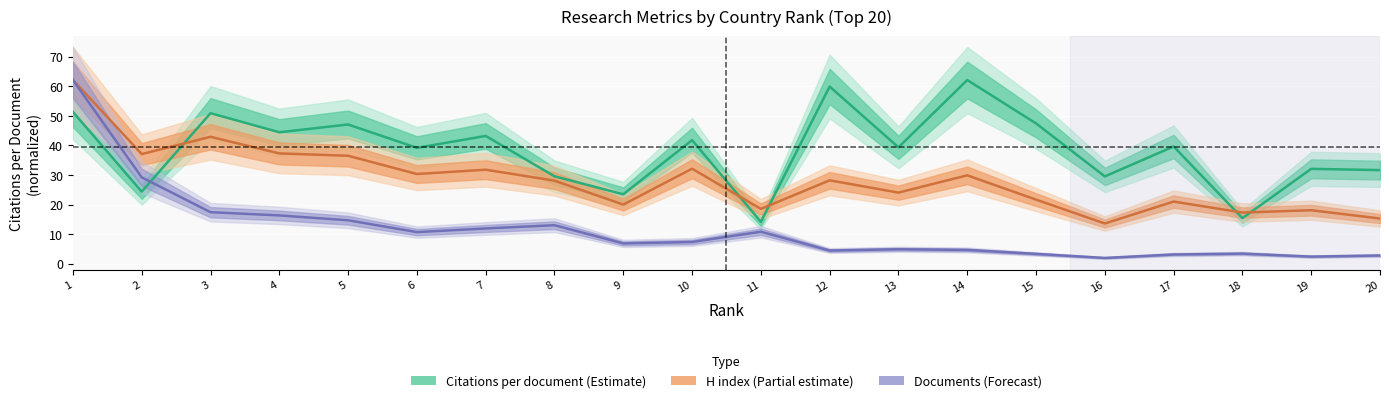

The value of Citations per document at 20 is 17.2. True or false?

False